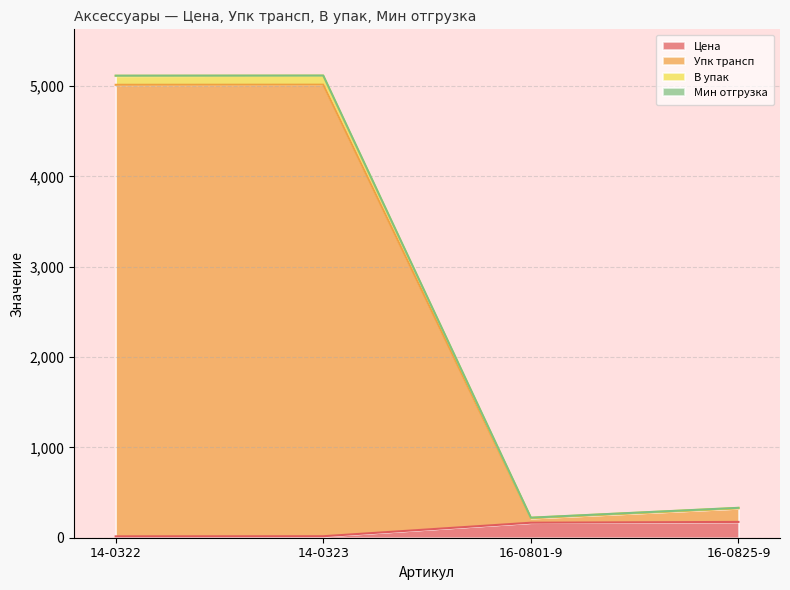

What is the difference between the maximum and second lowest values in the В упак series?

4786.5